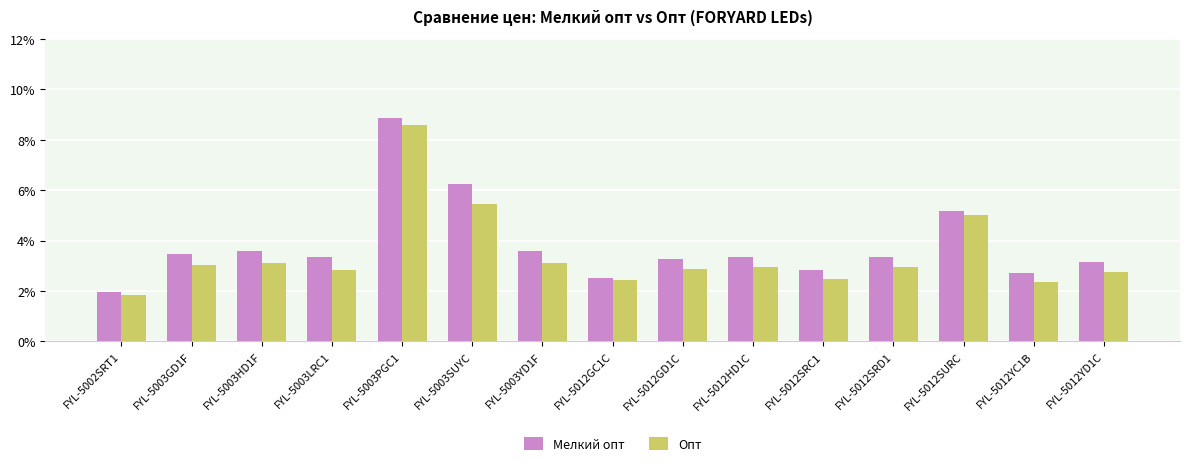

Rank the categories by Мелкий опт value from lowest to highest.

FYL-5002SRT1, FYL-5012GC1С, FYL-5012YC1B, FYL-5012SRC1, FYL-5012YD1С, FYL-5012GD1C, FYL-5003LRC1, FYL-5012HD1C, FYL-5012SRD1, FYL-5003GD1F, FYL-5003YD1F, FYL-5003HD1F, FYL-5012SURC, FYL-5003SUYC, FYL-5003PGC1